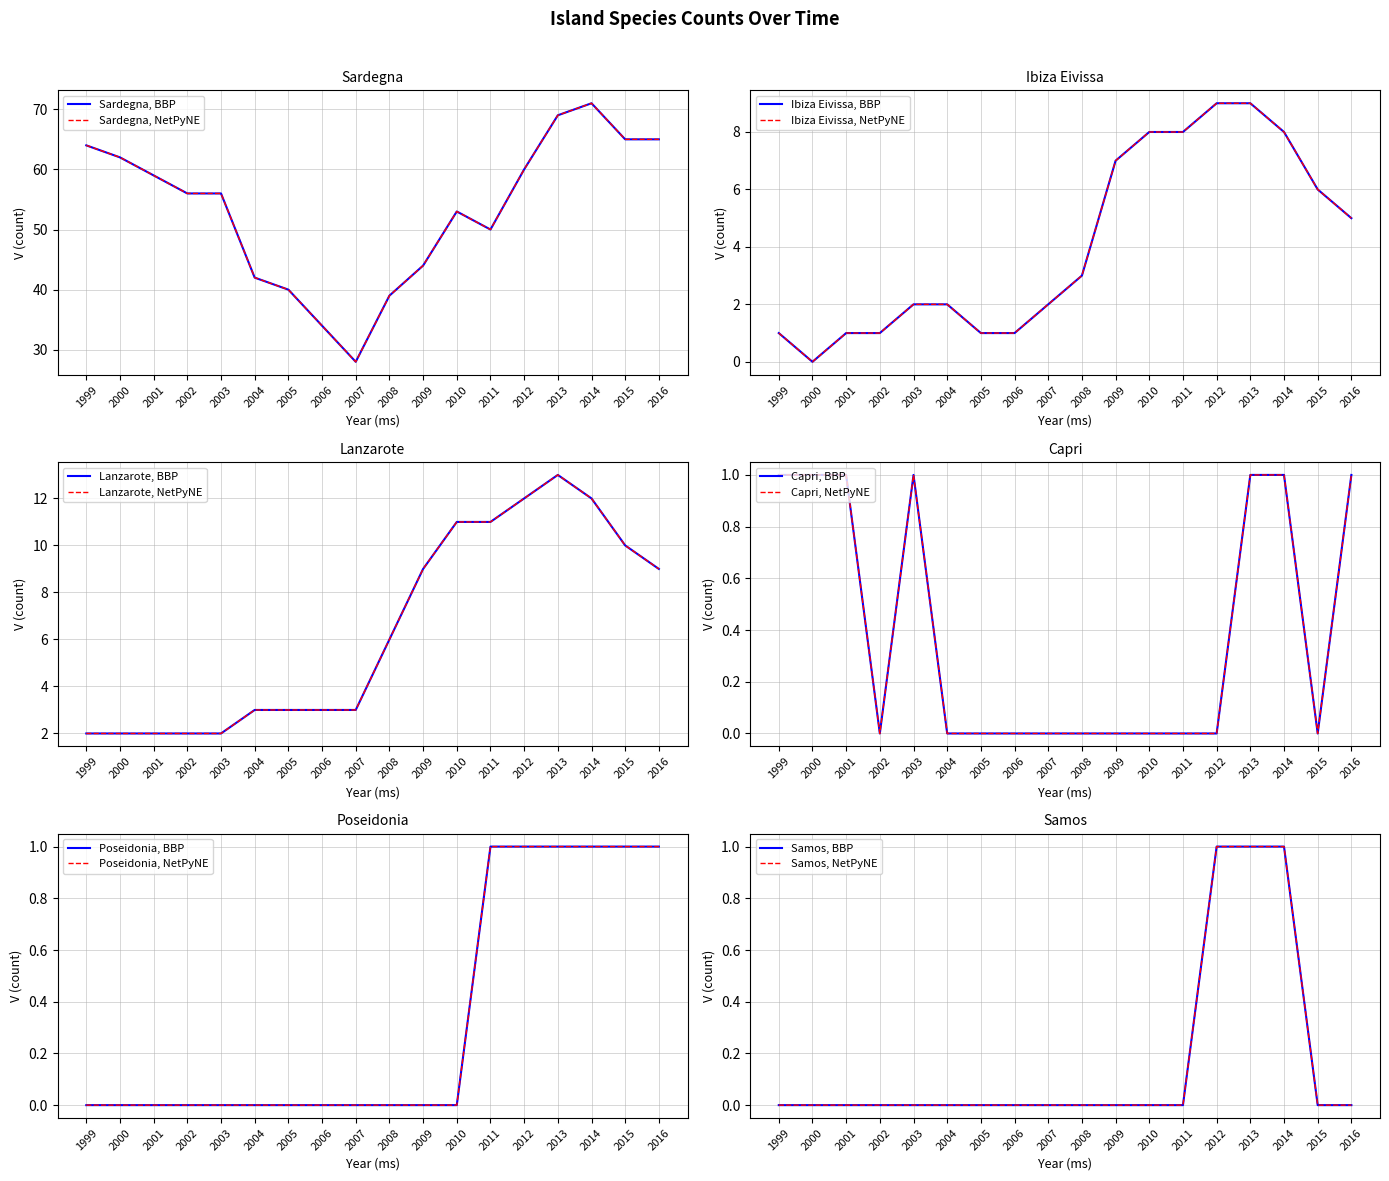

How many data points in Ibiza Eivissa are less than 3?

9